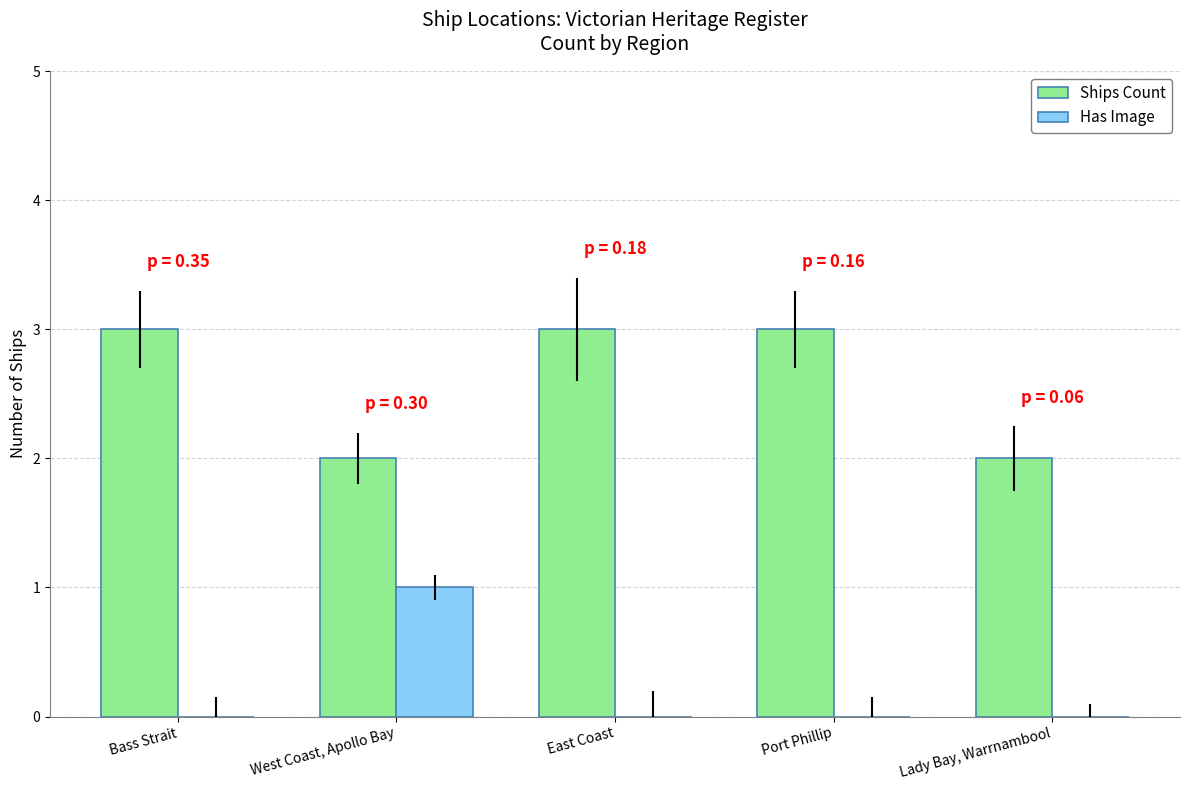

Which series has the largest total across all categories?

Ships Count